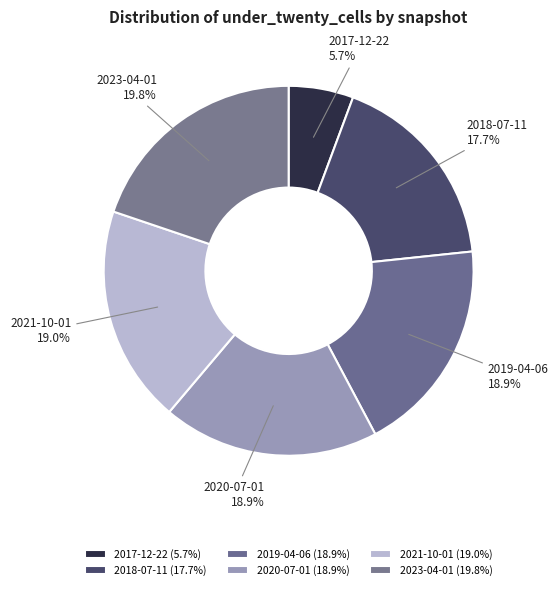

To the nearest percent, what portion does 2018-07-11 represent?

18%